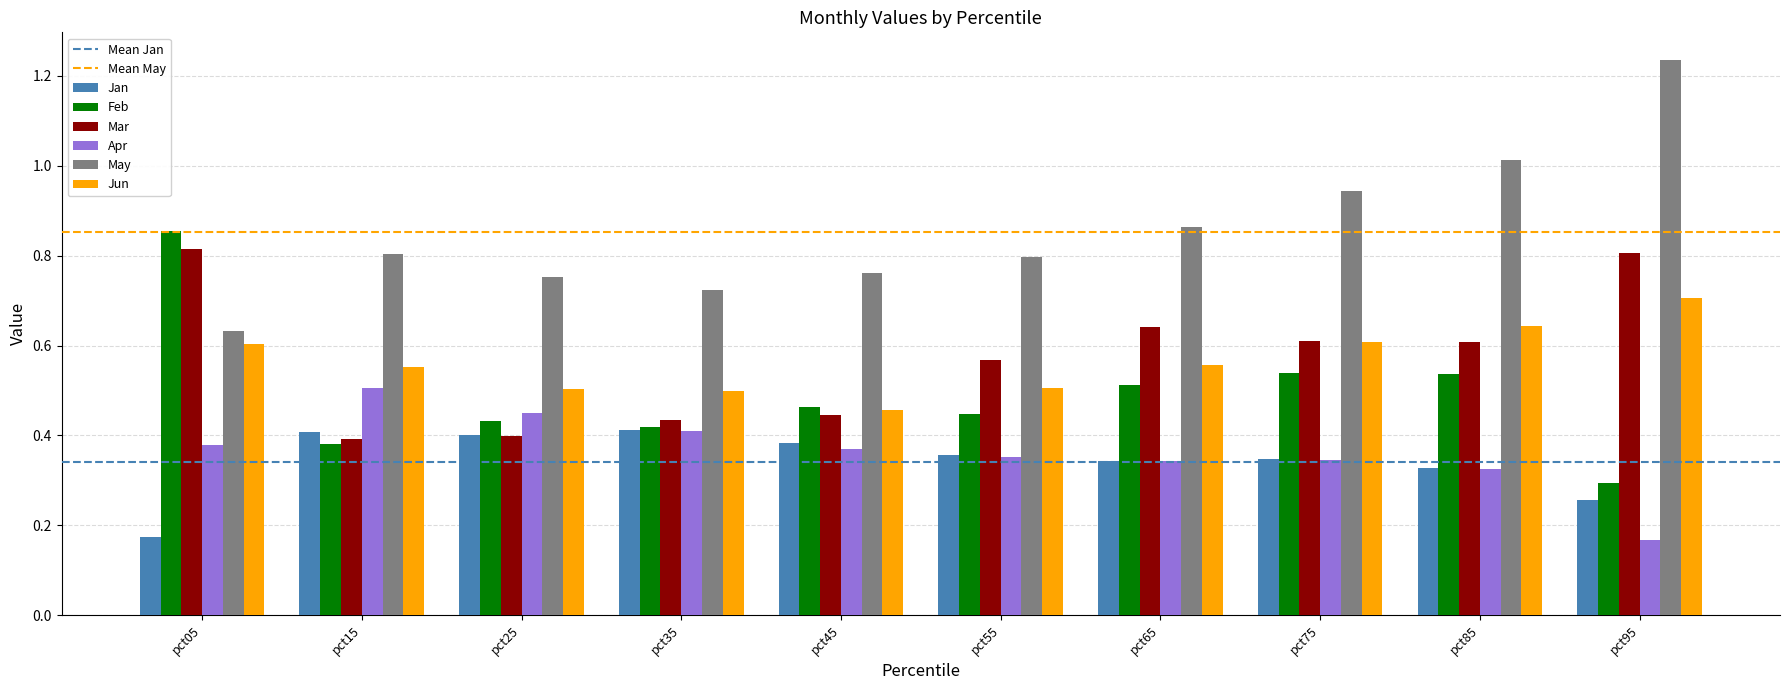

What is the sum of all May values?

8.5